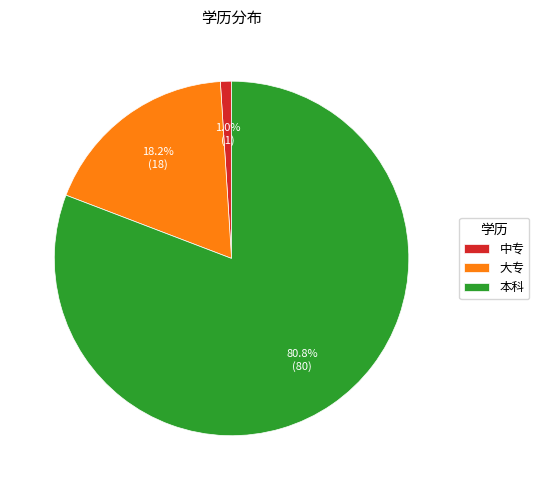

True or false: 大专 accounts for 18% of the total.

True